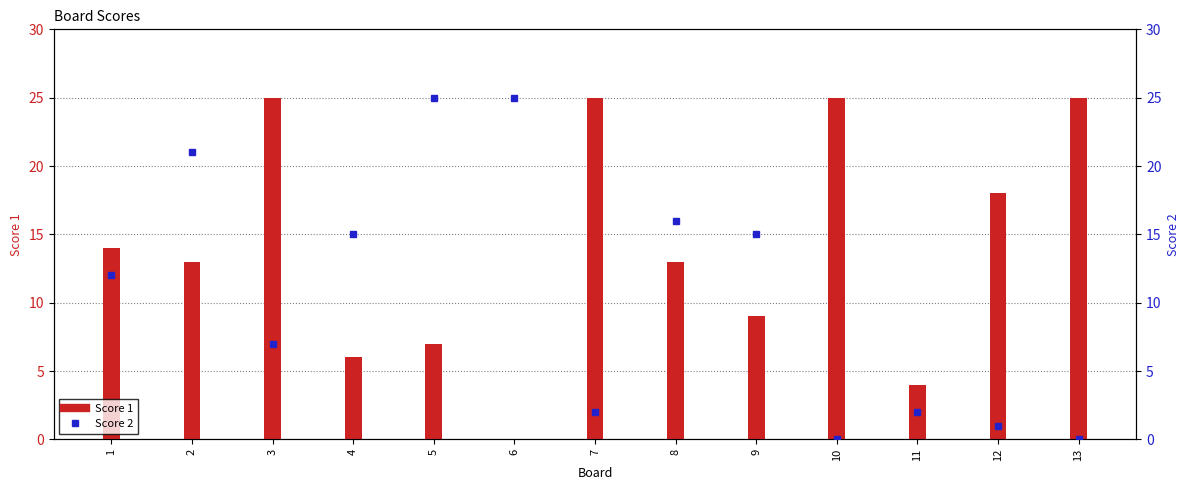

Between 3 and 9, which series saw the biggest shift?

Score 1